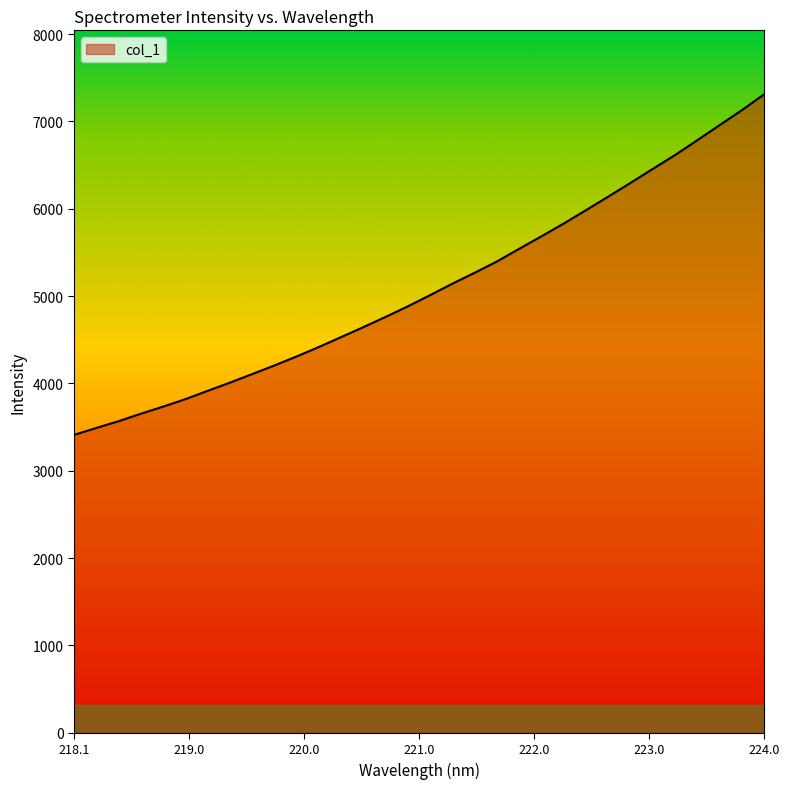

What is the sum of all values?

163058.4